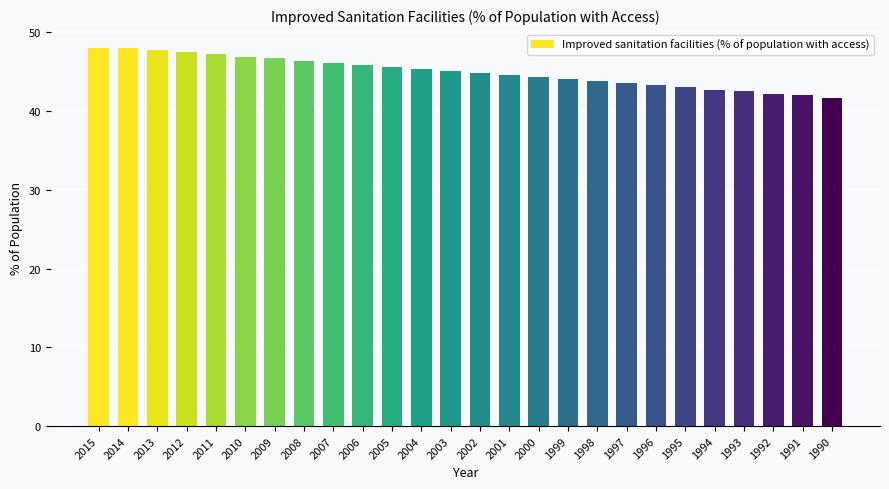

What is the average value?

45.0